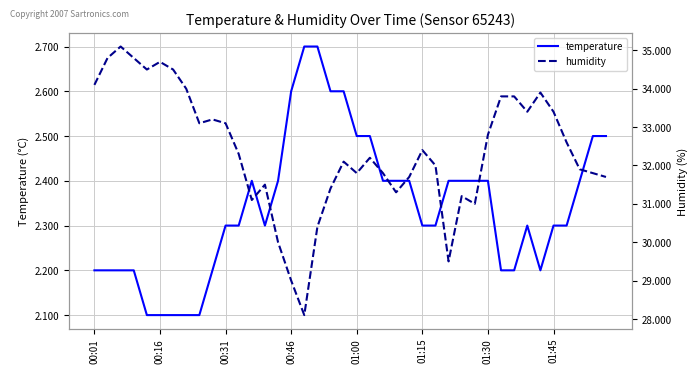

What is the lowest value of the temperature series?

2.1